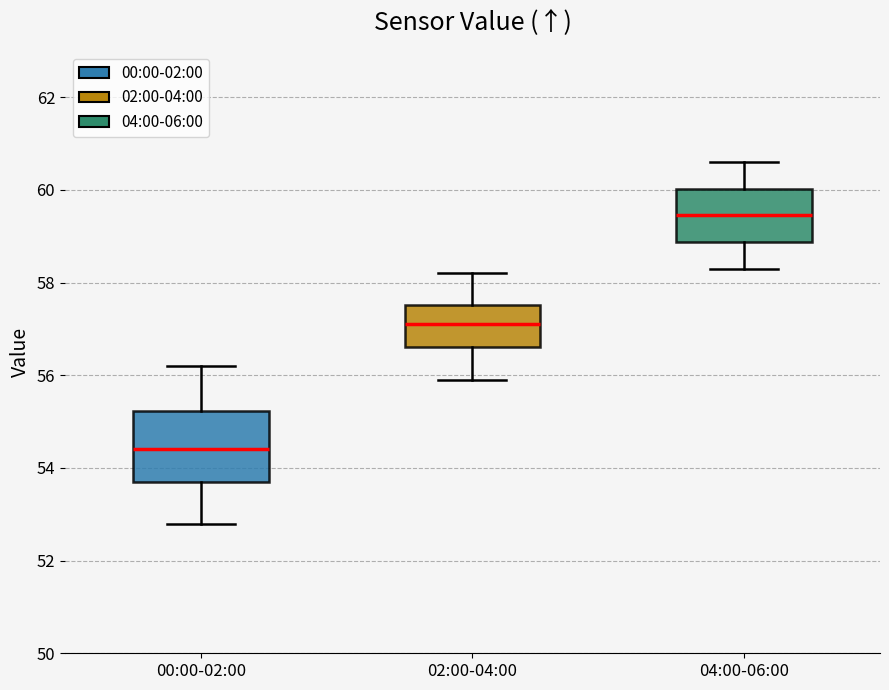

Where is the lower edge of the box for 04:00-06:00 on the y-axis? The values are not printed on the chart, so give them approximately, as read against the axis.

58.8